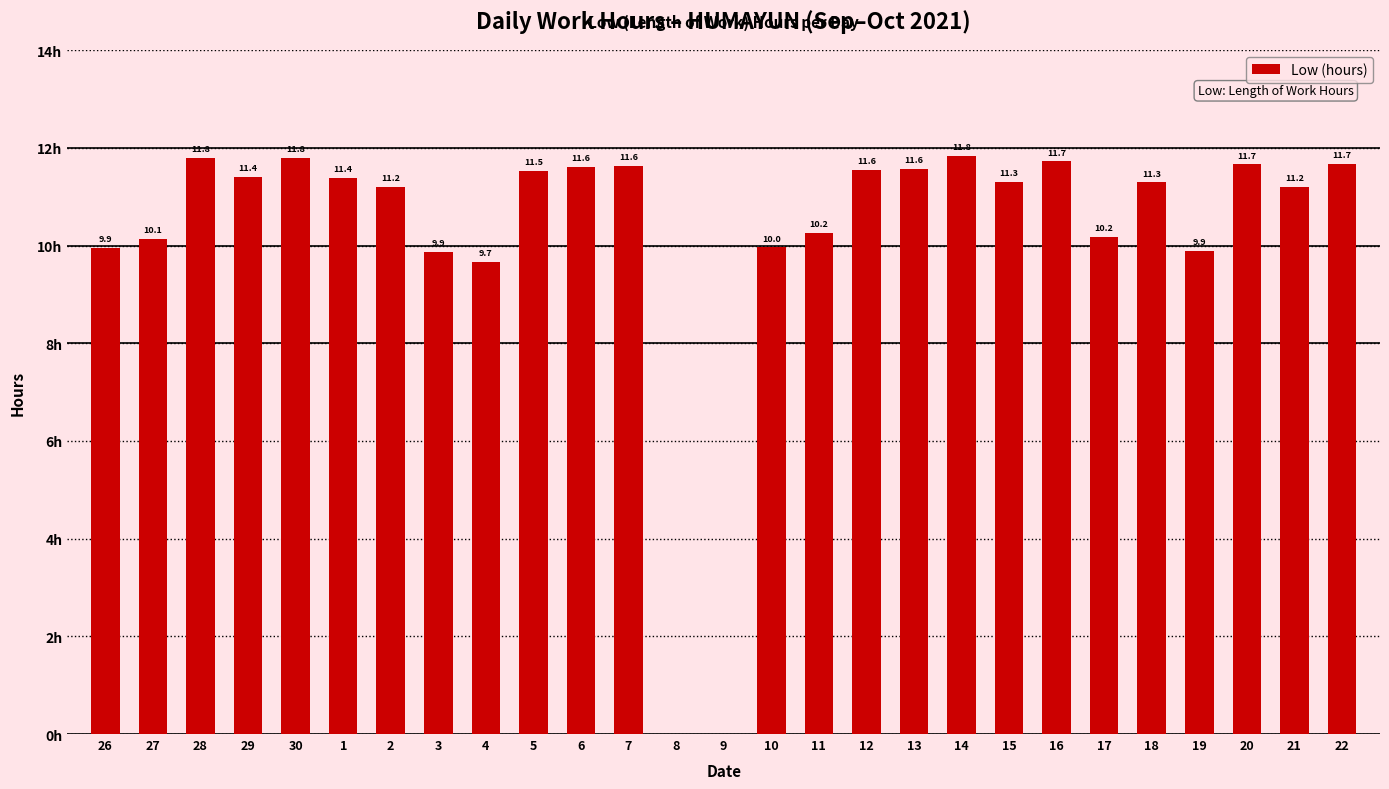

Does the chart contain any negative values?

No